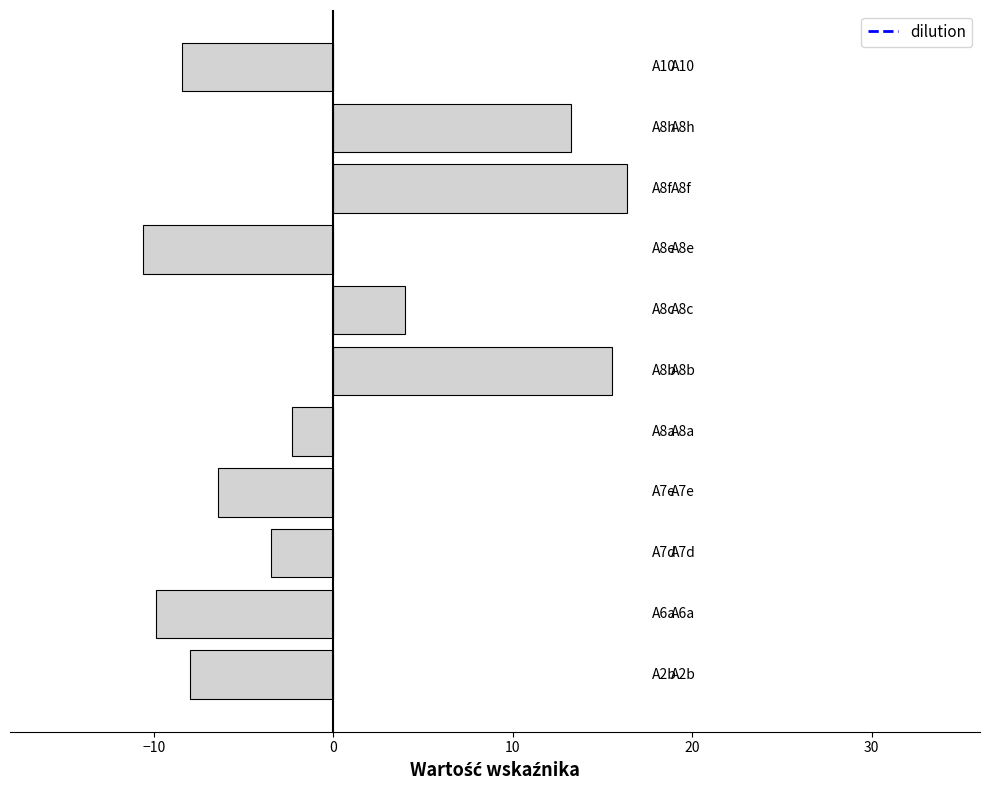

Count the number of data series in this chart.

1